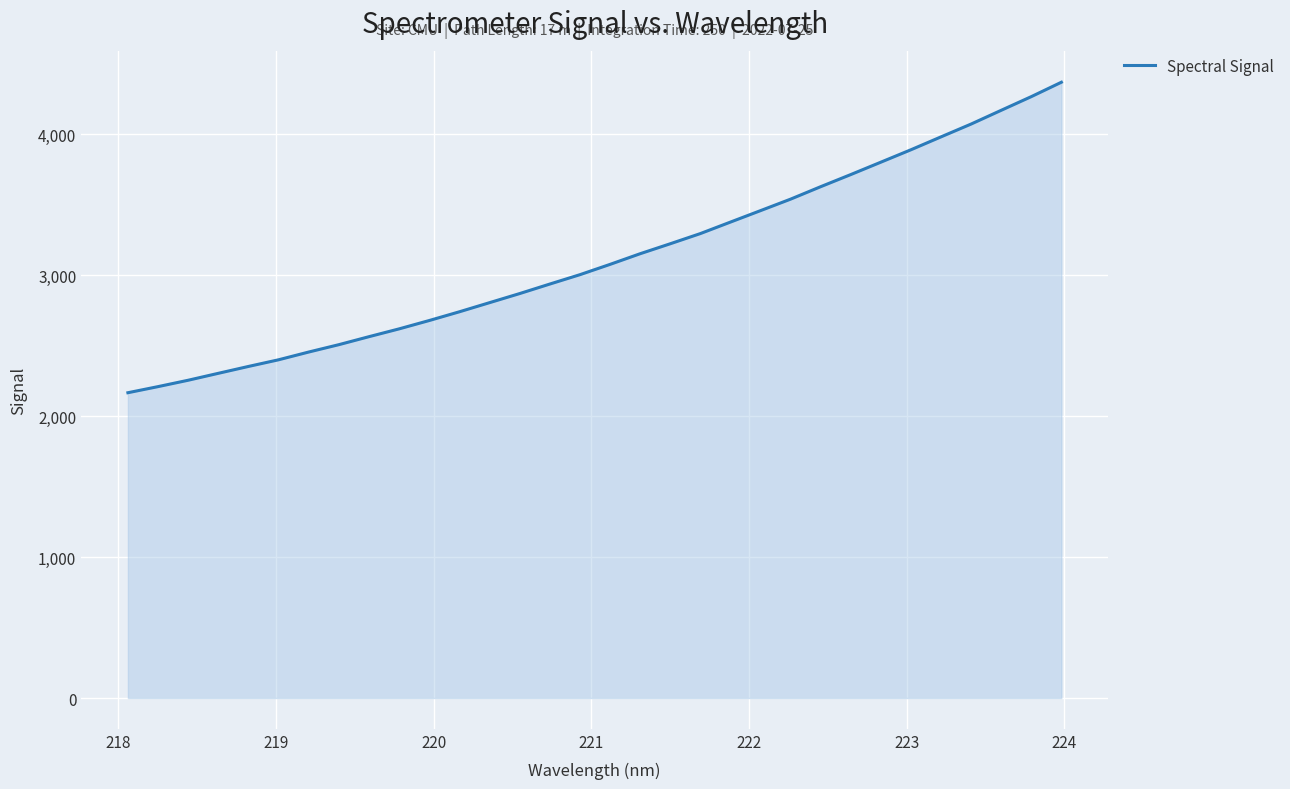

What is the difference between the maximum and minimum values?

2202.6